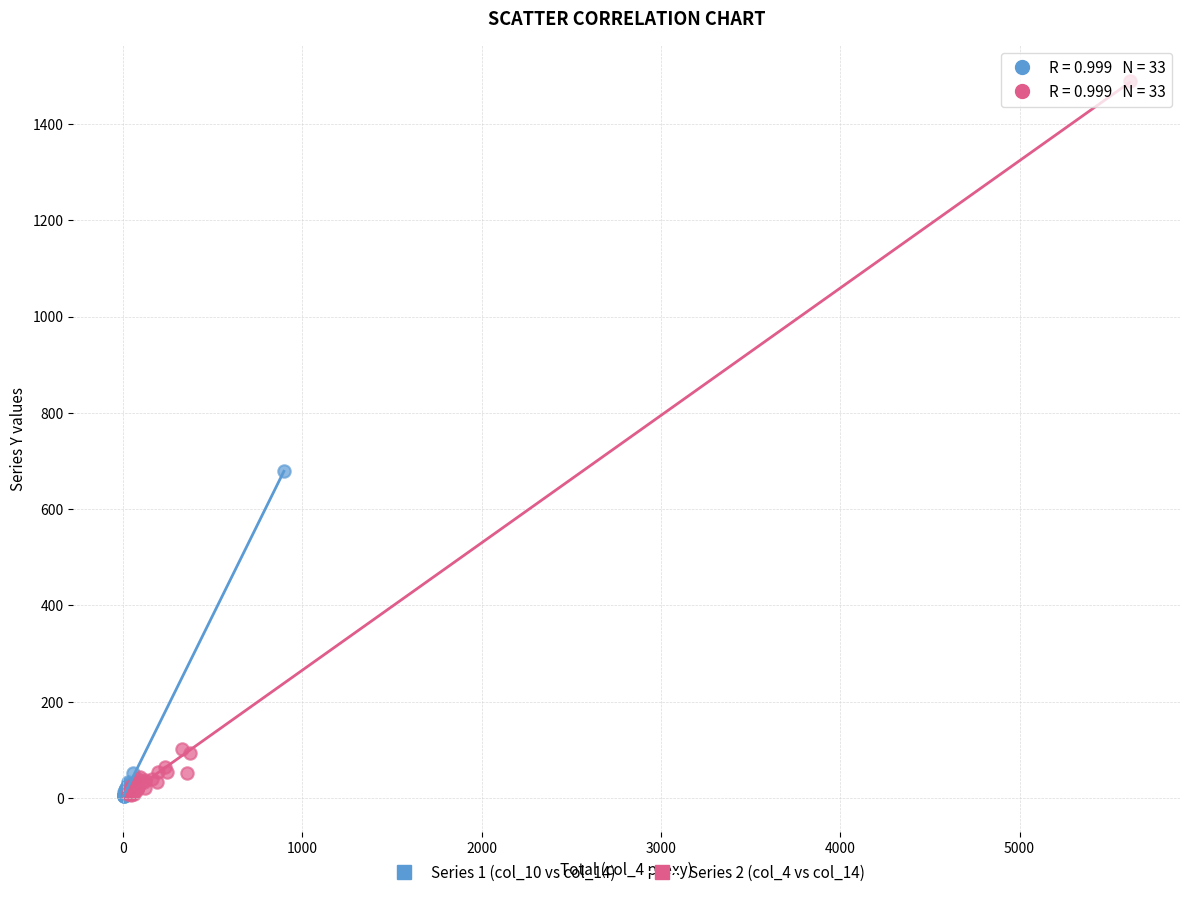

Which series contains the highest Y value?

Series 2 (col_4 vs col_14)